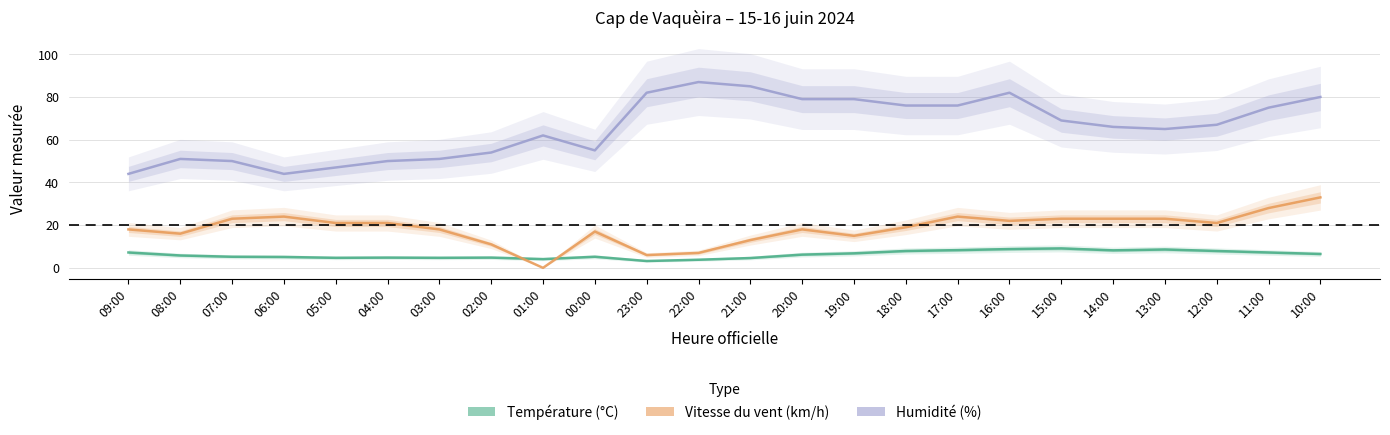

Is the value of Température (°C) at 01:00 greater than the value of Vitesse du vent (km/h) at 06:00?

No